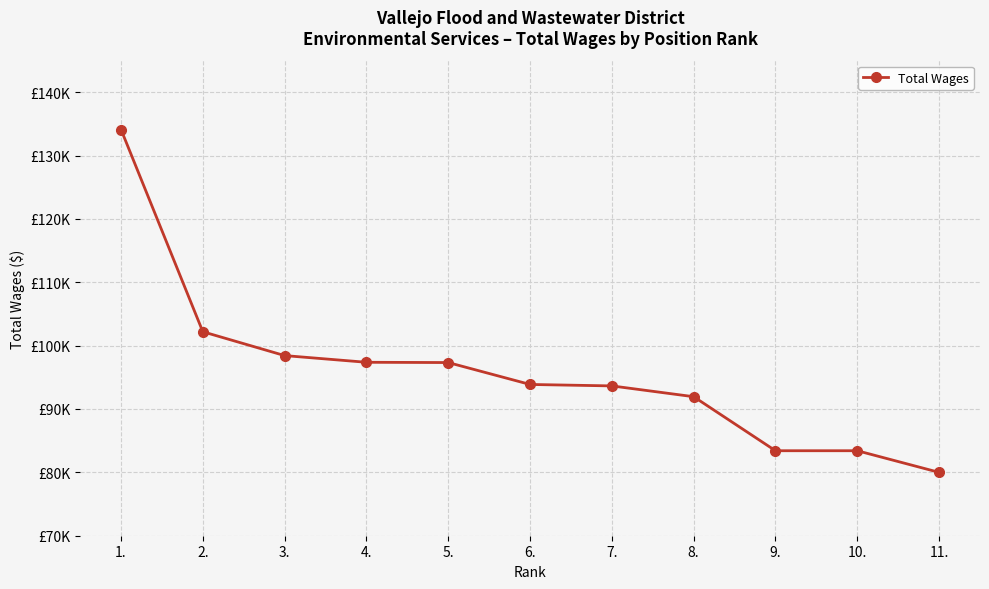

Is this an area chart (filled region under the line)?

No